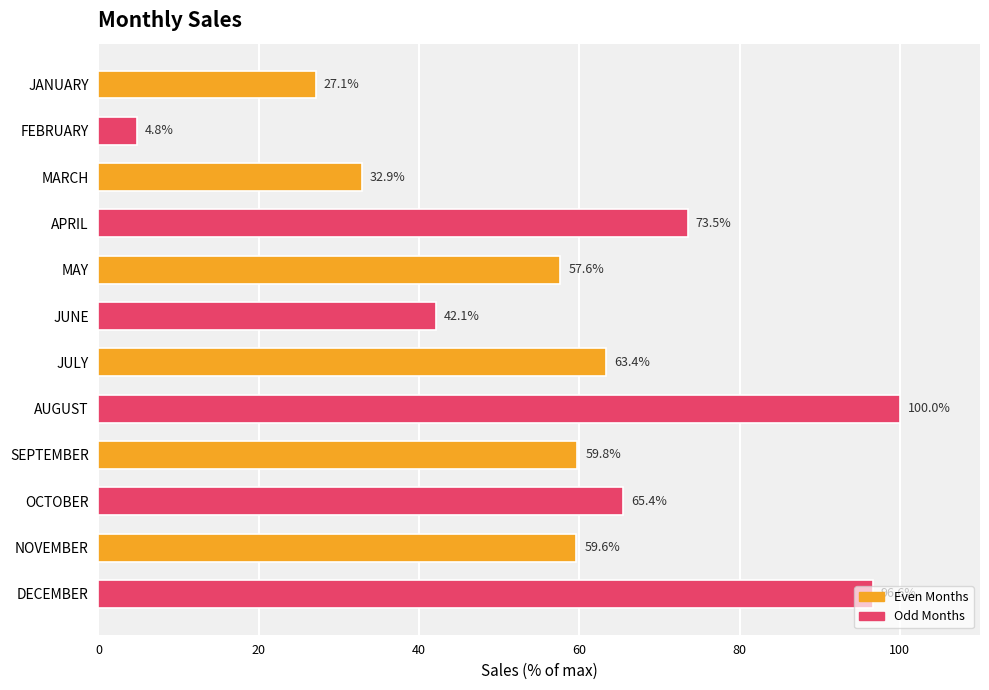

Which label corresponds to the smallest value in the chart?

FEBRUARY